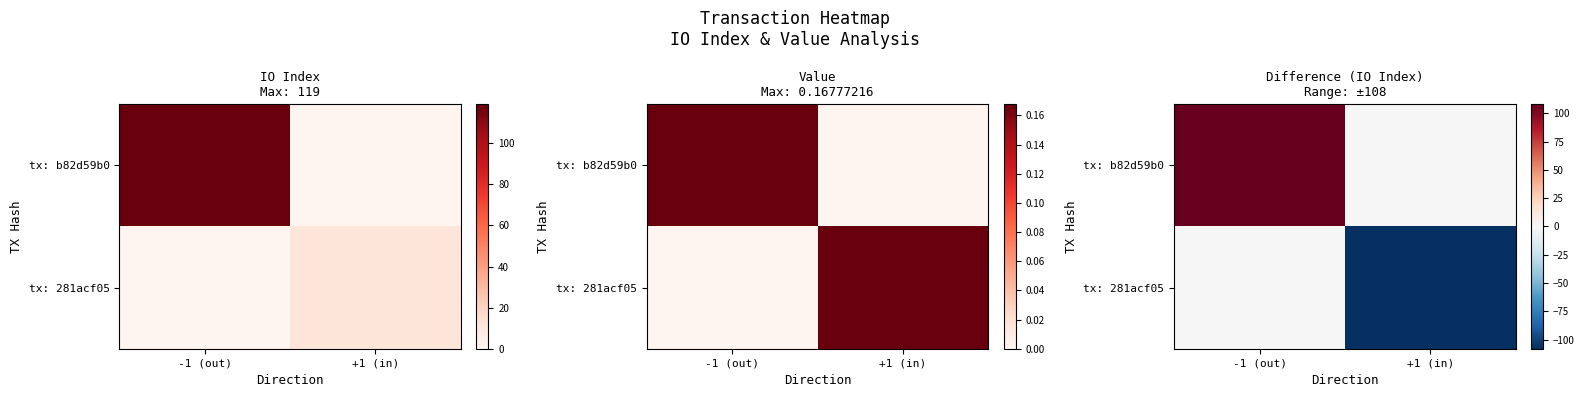

Which series has the widest spread of values?

tx: b82d59b0